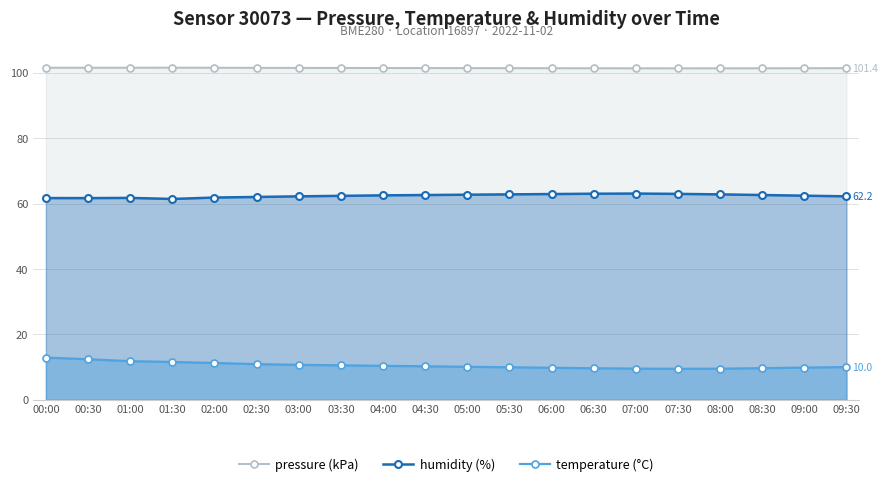

True or false: humidity (%) and pressure (kPa) intersect in this chart.

False